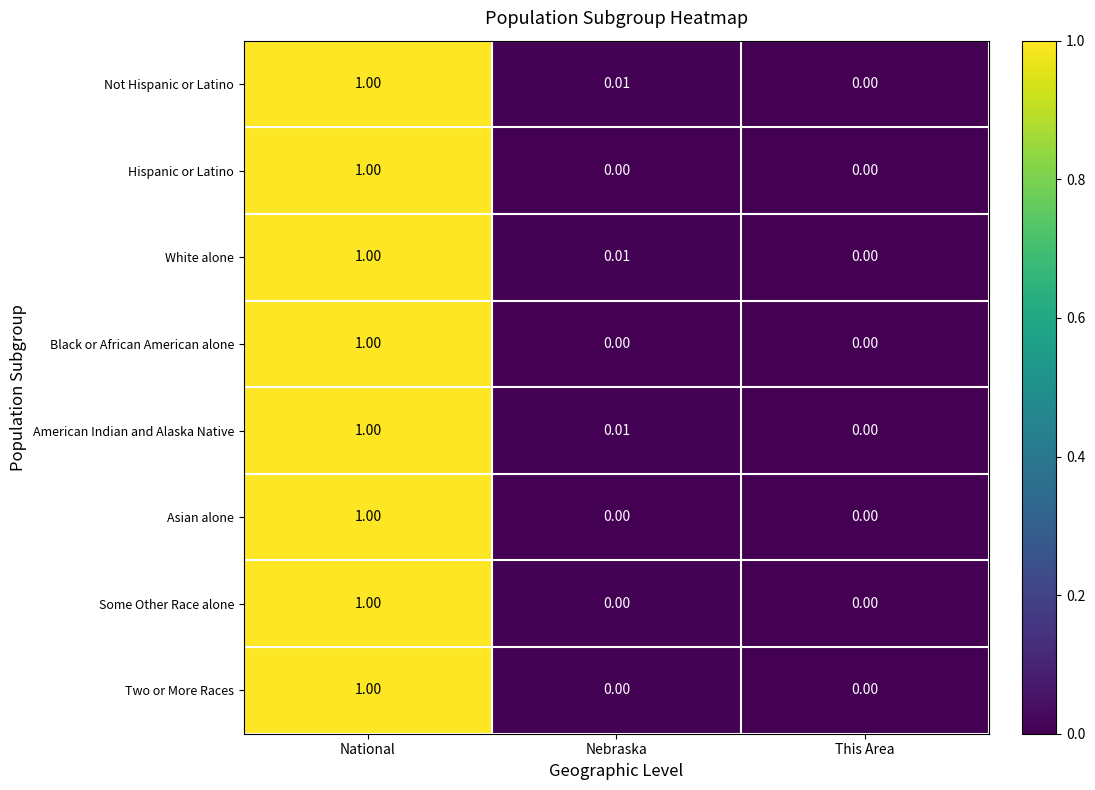

How many values in Black or African American alone are above zero?

1